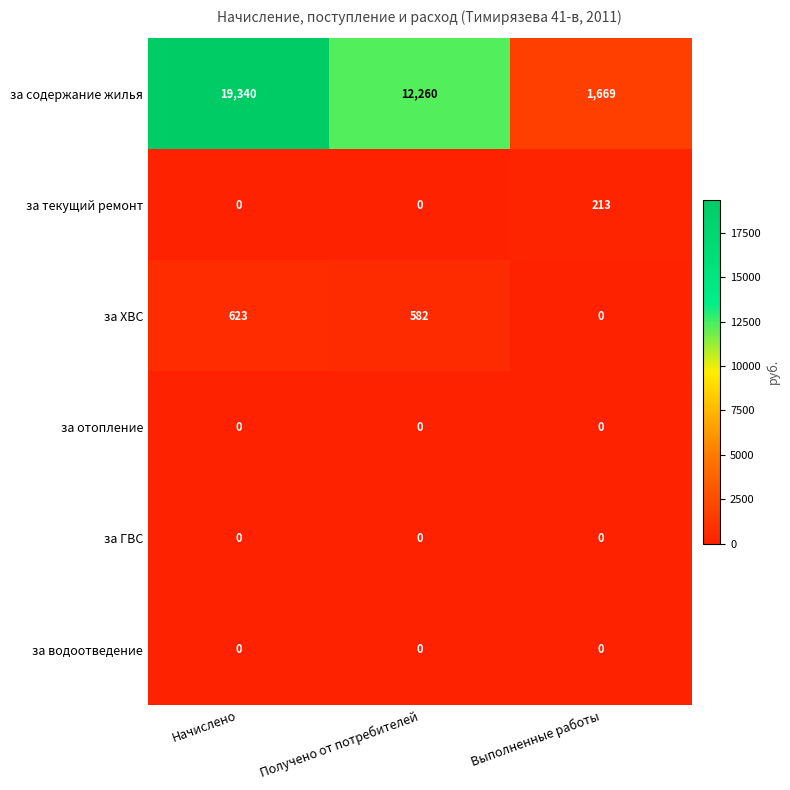

What is the spread (max minus min) of values at Получено от потребителей?

12260